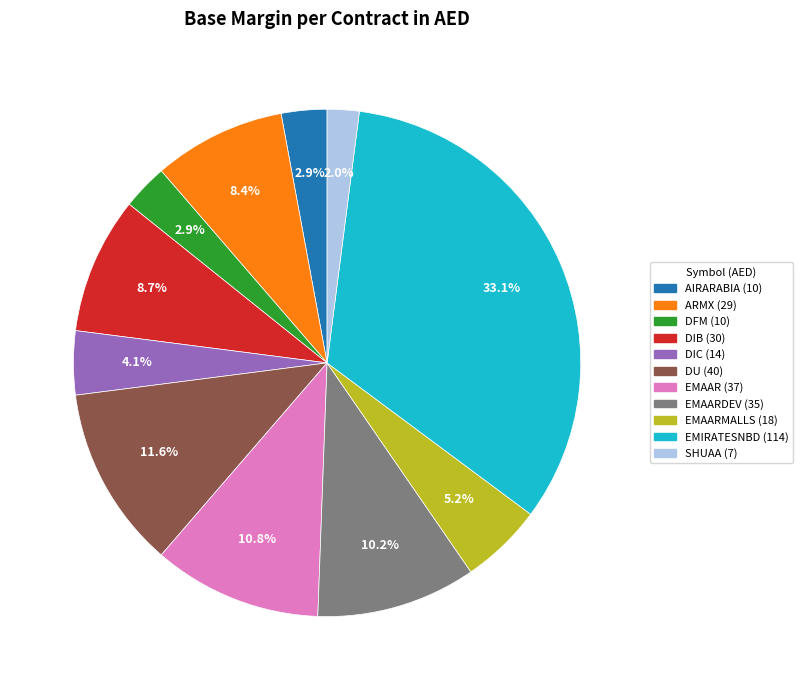

Is there any slice that represents more than half of the pie?

No